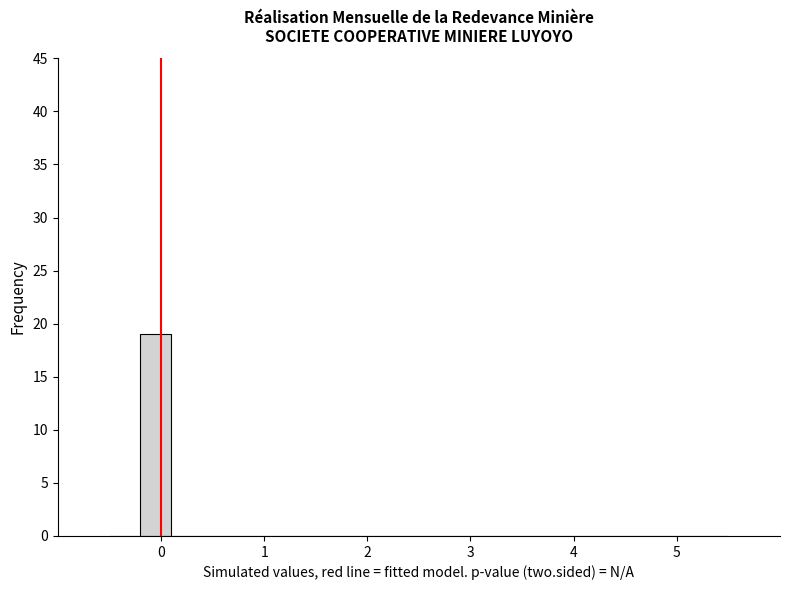

Around what value on the x-axis is the tallest bar? Give the approximate position of its centre, as read against the axis.

0.0